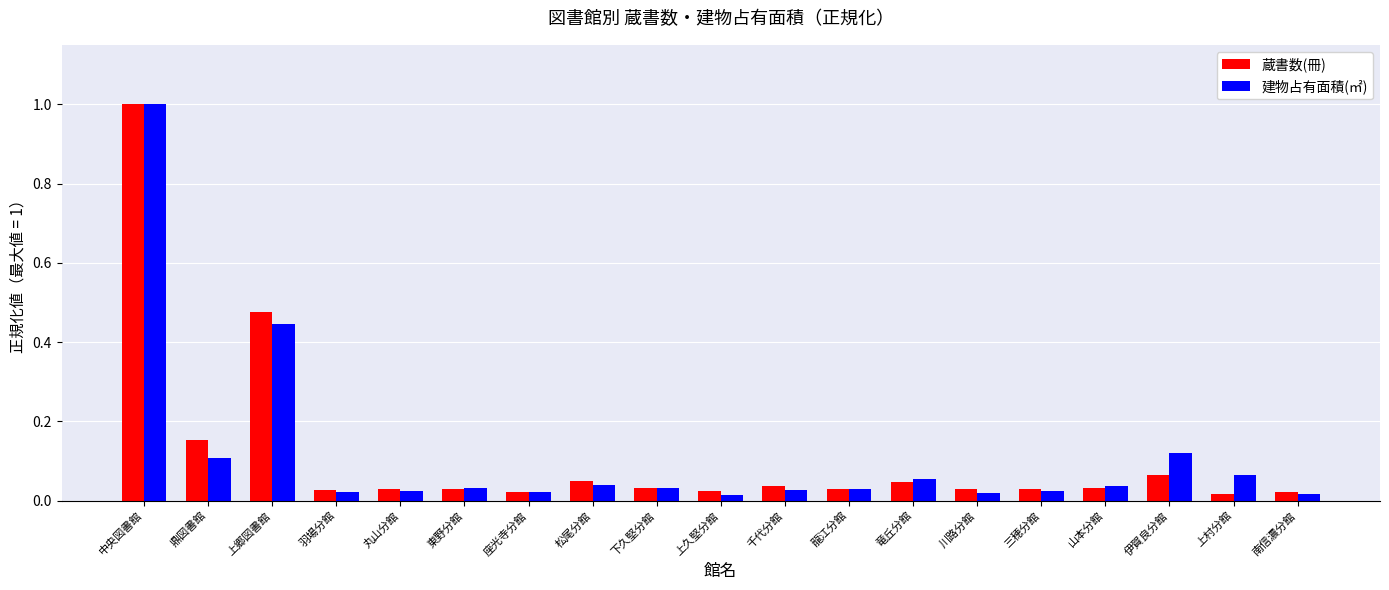

What are all the series names shown in the legend?

蔵書数(冊), 建物占有面積(㎡)